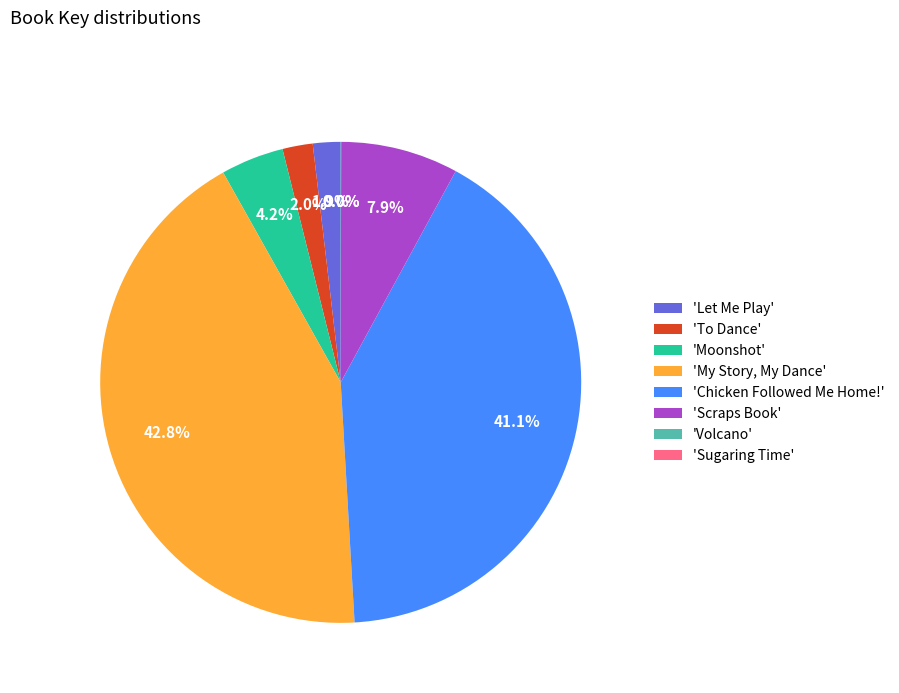

What is the largest slice in the pie chart?

'My Story, My Dance'